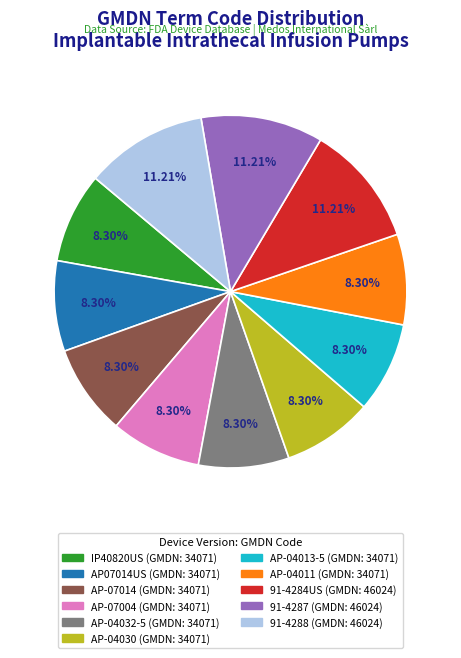

Is the sum of AP-04030 and AP-04013-5 greater than half?

No